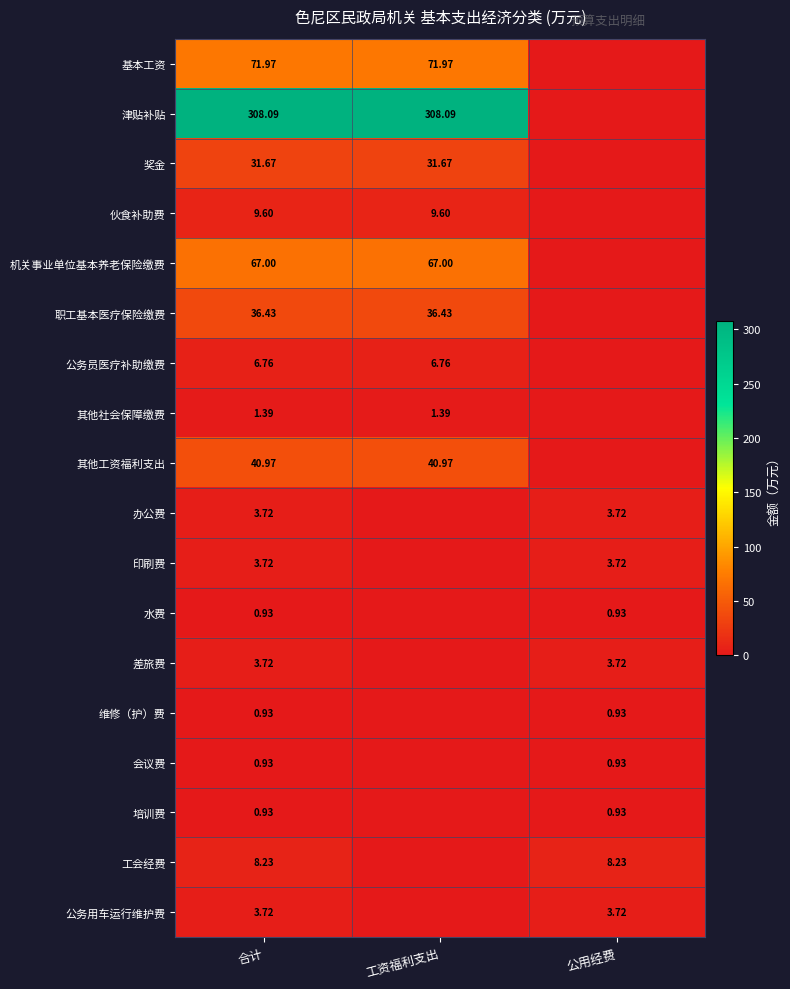

What value does the 水费 series have at 合计?

0.9